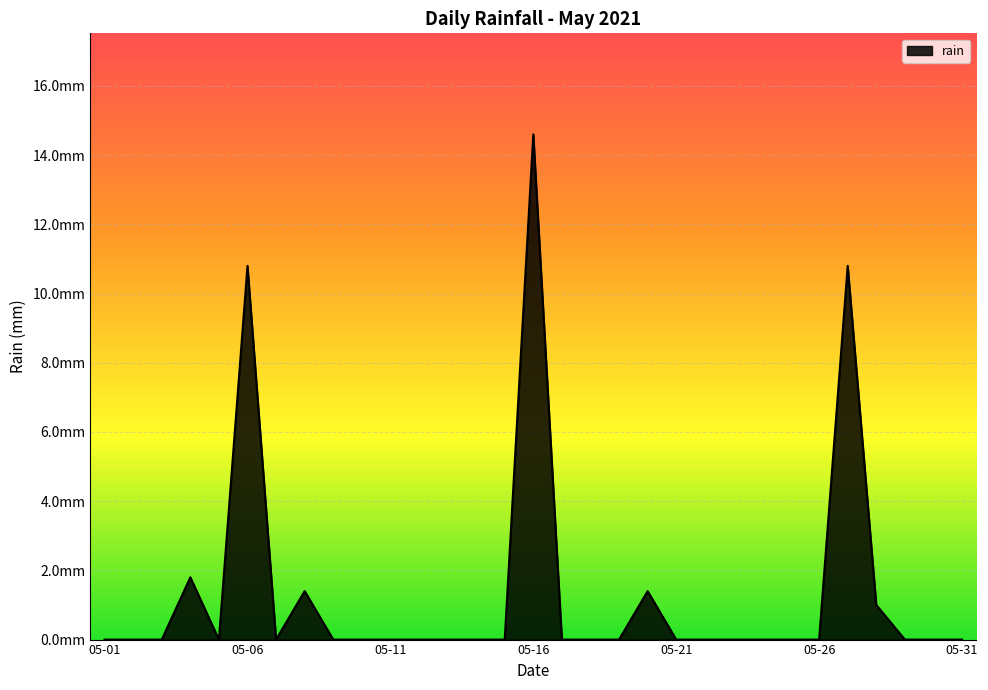

Does the chart display data point markers on the line(s)?

No